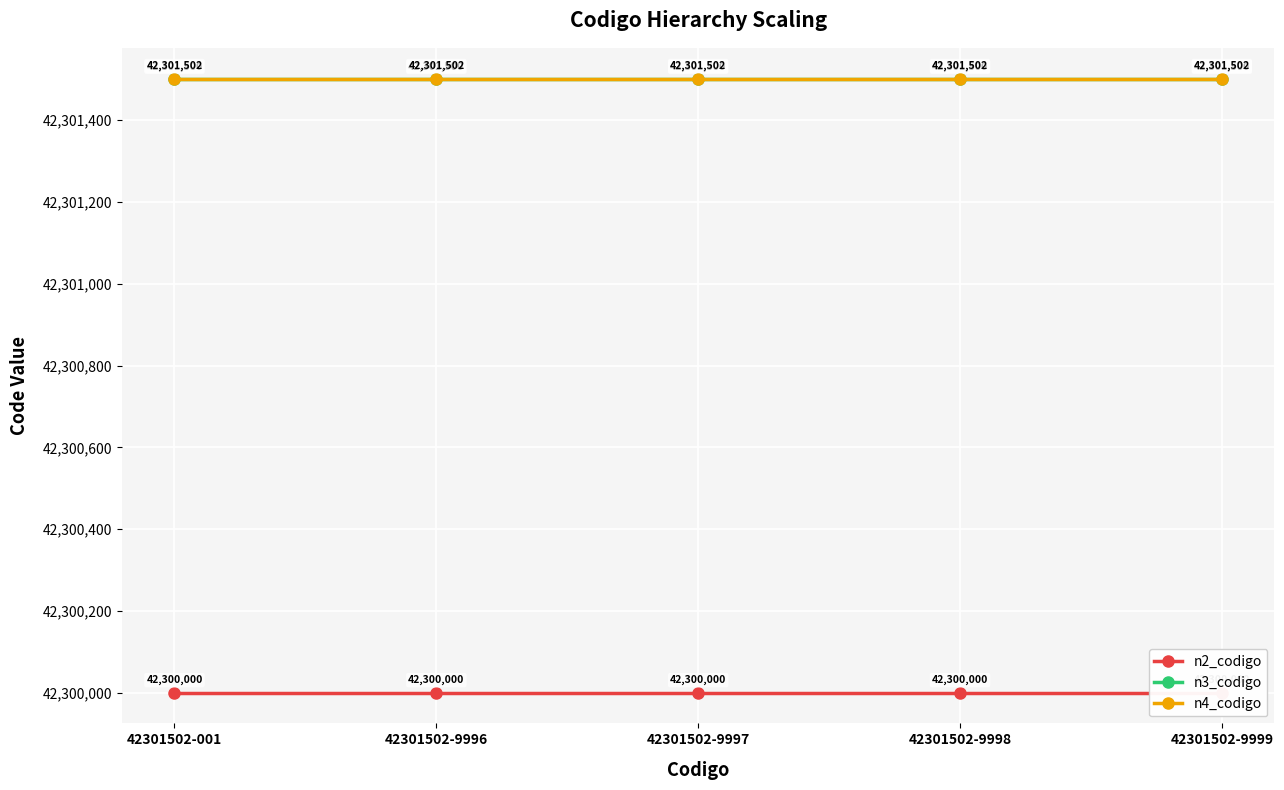

True or false: n4_codigo has a value of 42301502 at 42301502-9999.

True